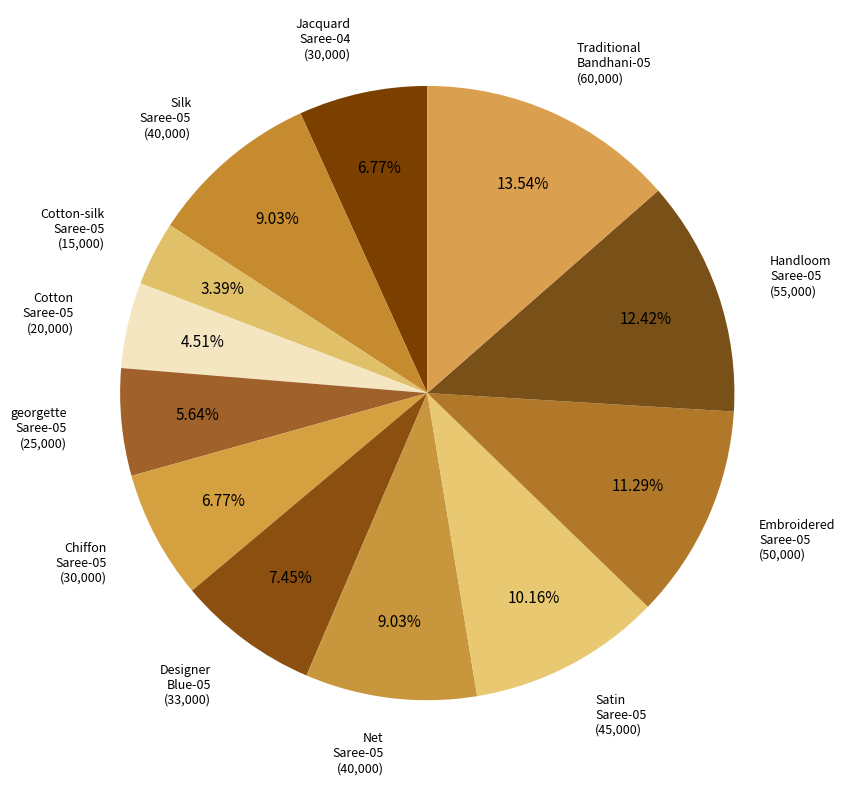

How many slices are in this pie chart?

12